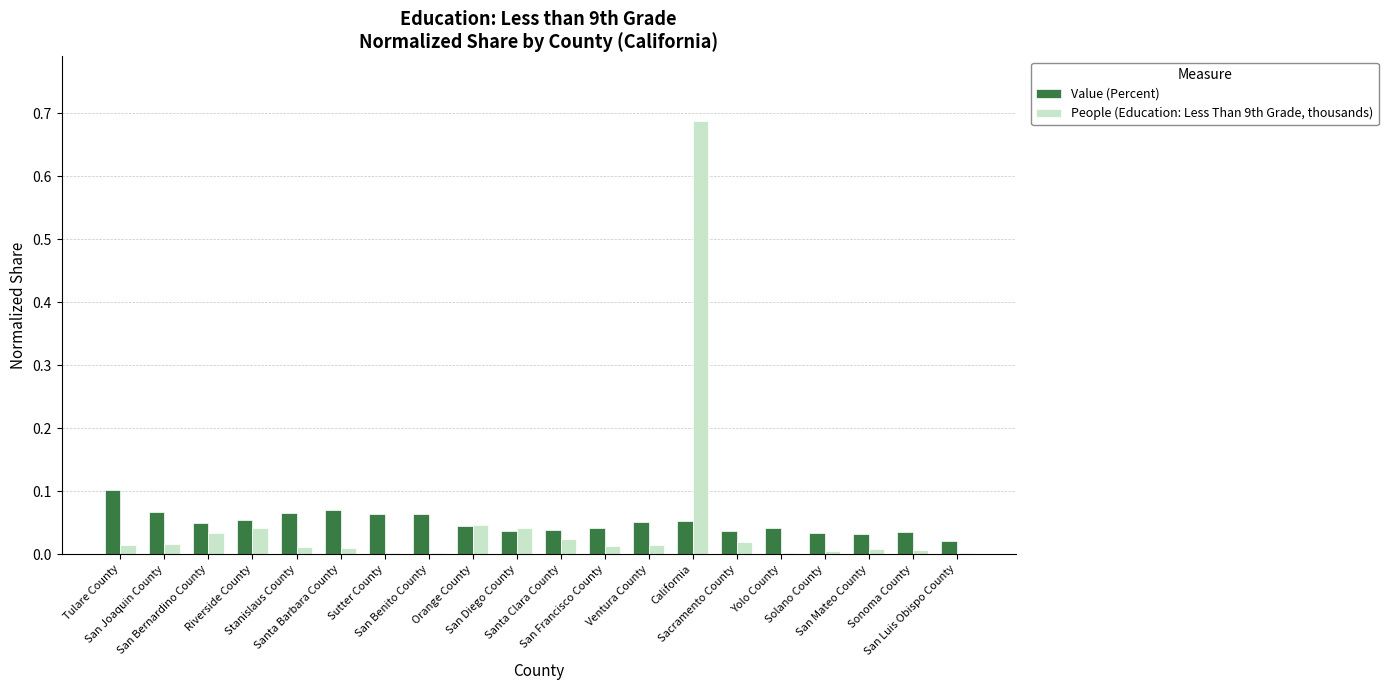

What is the sum of all Value (Percent) values?

1.0